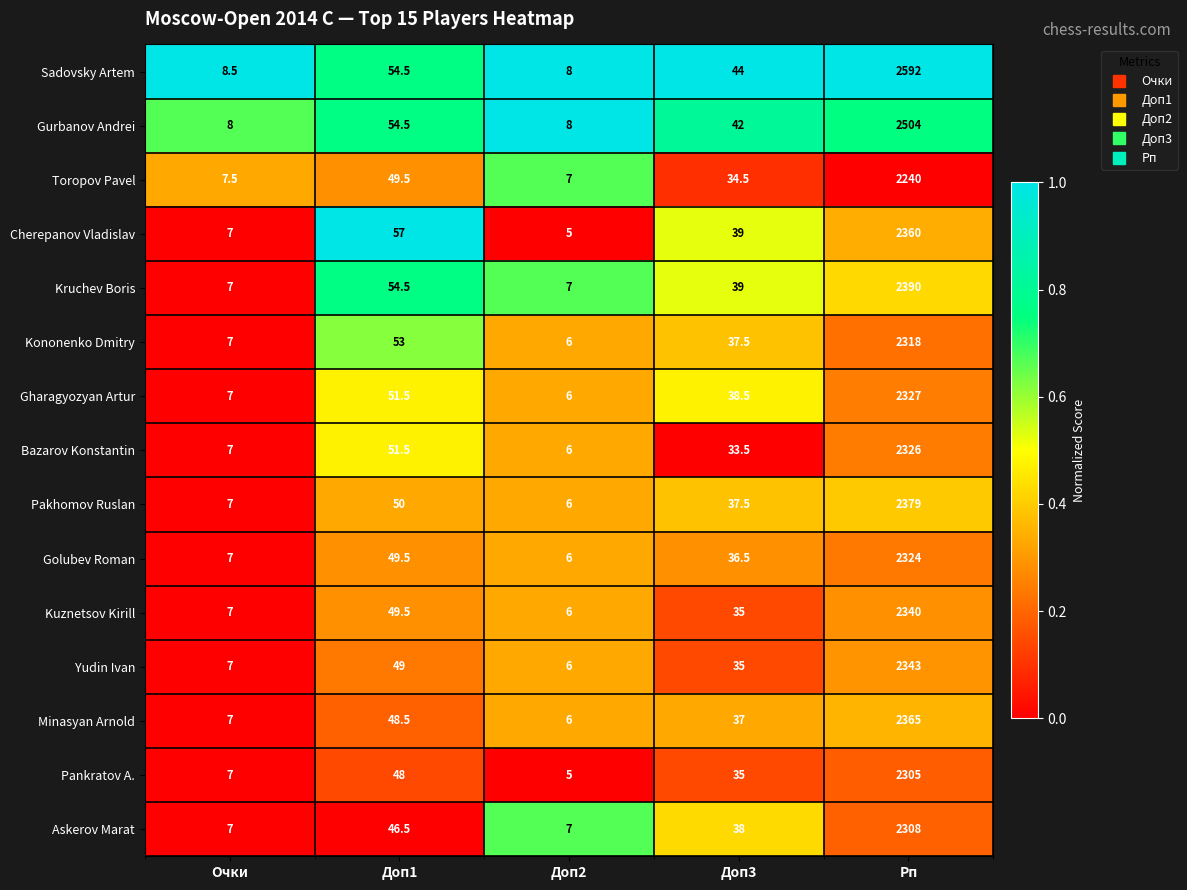

What is the total value across all series at Доп3?

562.0